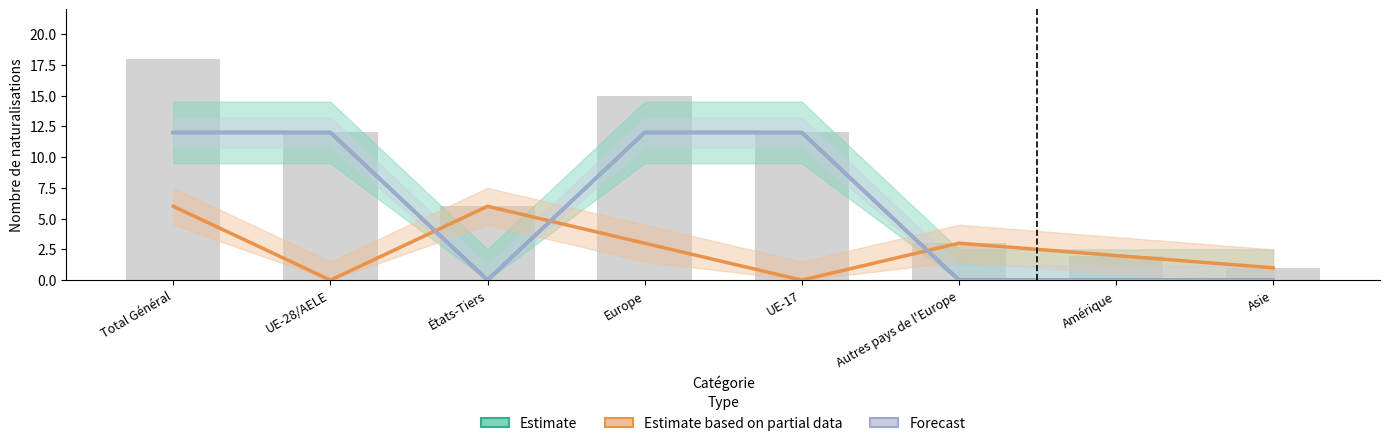

What is the spread (max minus min) of values at États-Tiers?

6